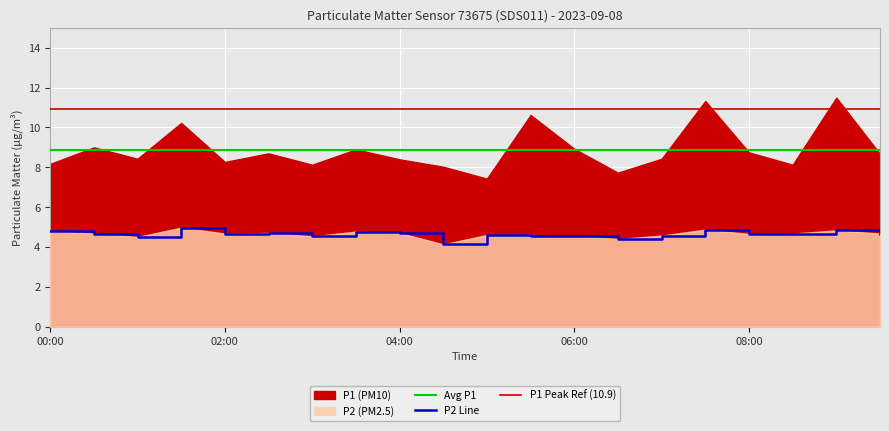

The chart shows a value of 3.3 at 00:00. True or false?

False